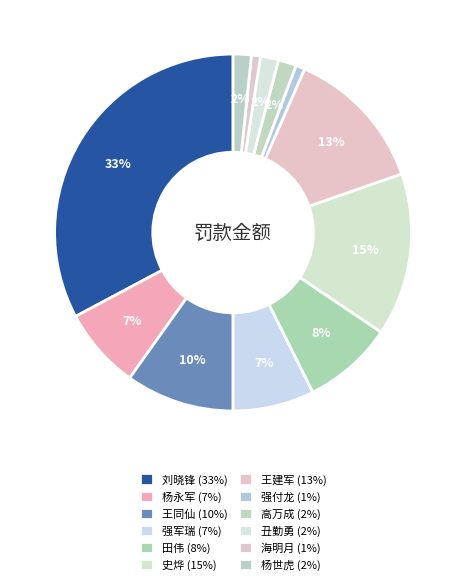

Rank the categories by value from lowest to highest.

强付龙, 海明月, 高万成, 丑勤勇, 杨世虎, 杨永军, 强军瑞, 田伟, 王同仙, 王建军, 史烨, 刘晓锋